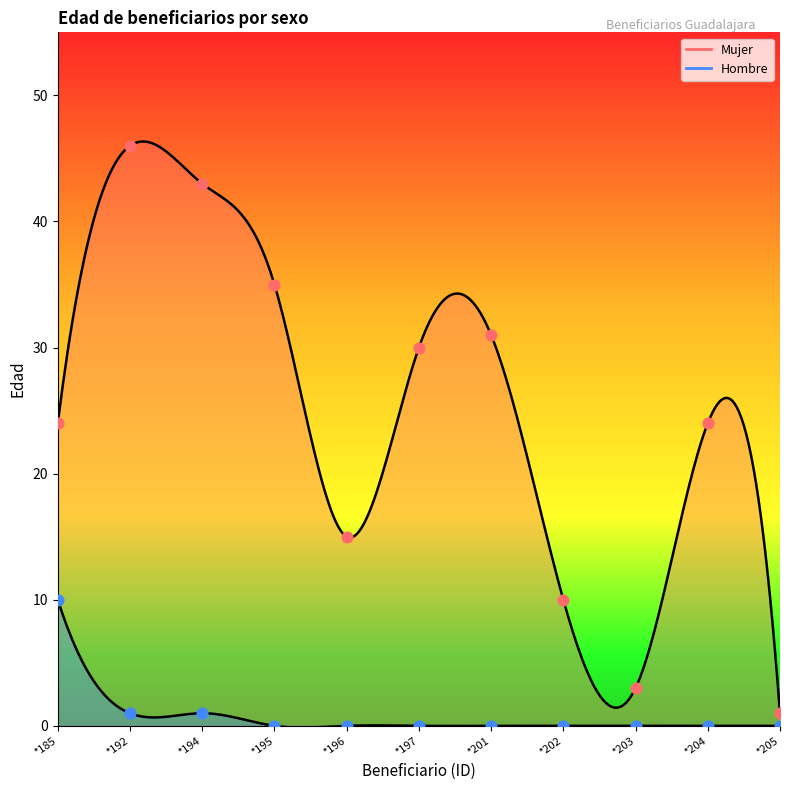

What is the total value across all series at *204?

24